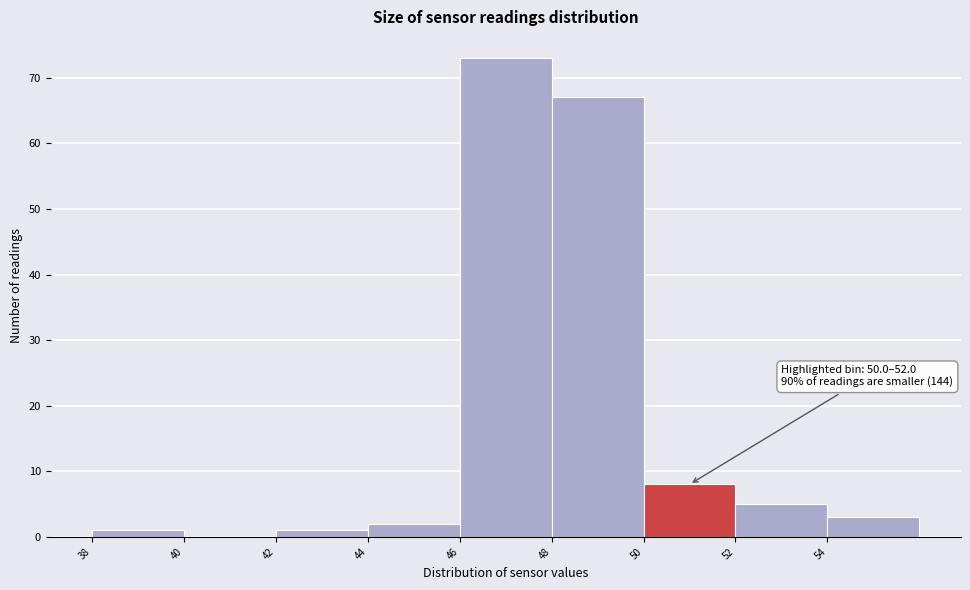

Which range on the x-axis has the tallest bar?

46 to 48